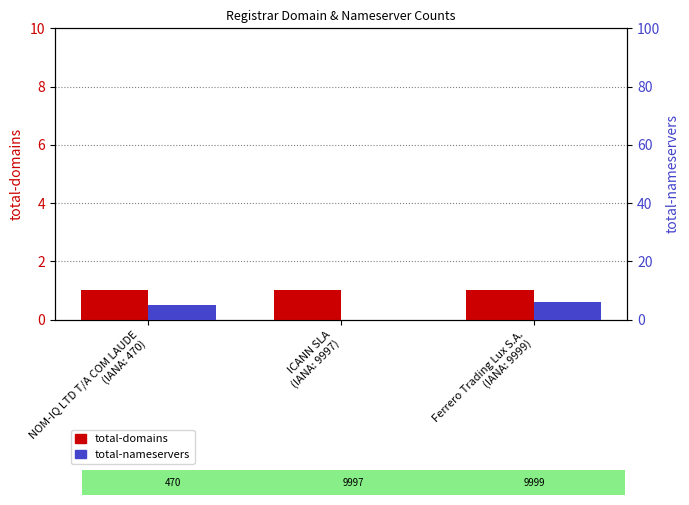

Reading left to right, extract all data points from this chart.

total-domains: 1	1	1
total-nameservers: 5	0	6